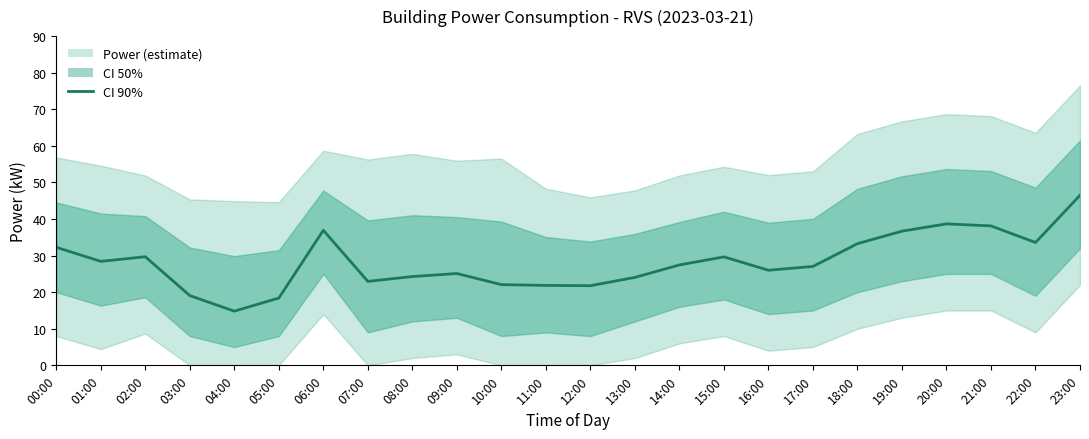

What is the change in value from 05:00 to 18:00?

+14.9